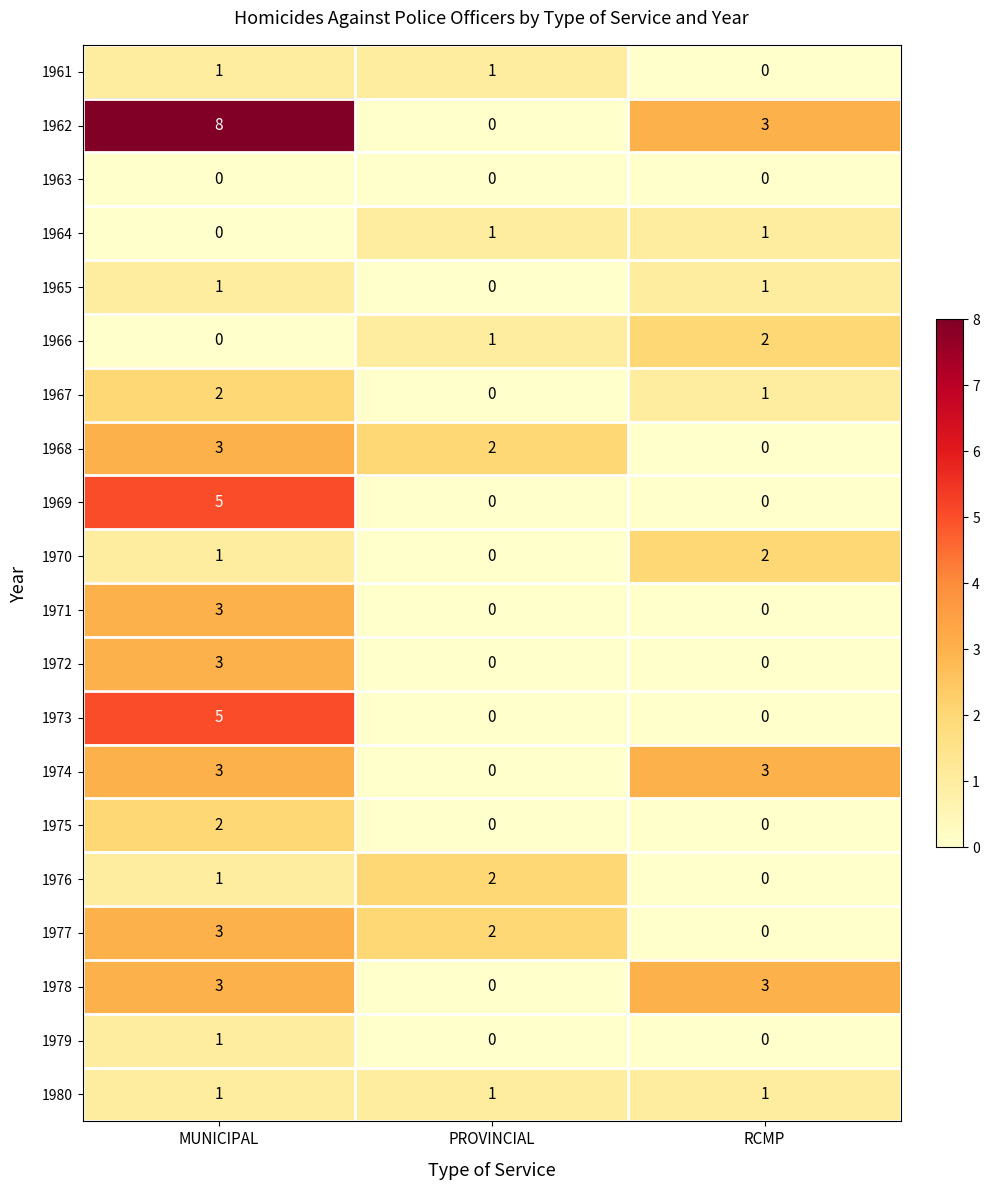

Between MUNICIPAL and PROVINCIAL, which series saw the biggest shift?

1962